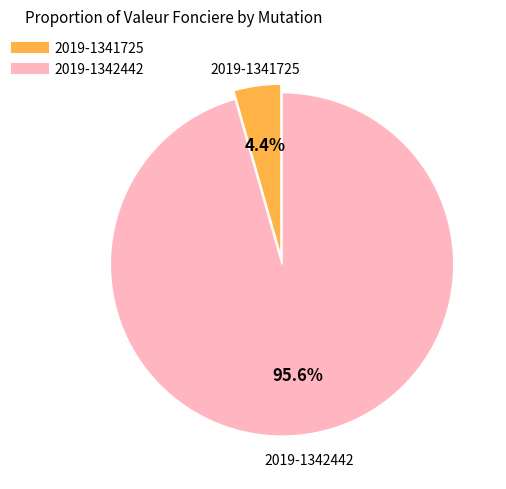

Count the number of slices in the pie.

2